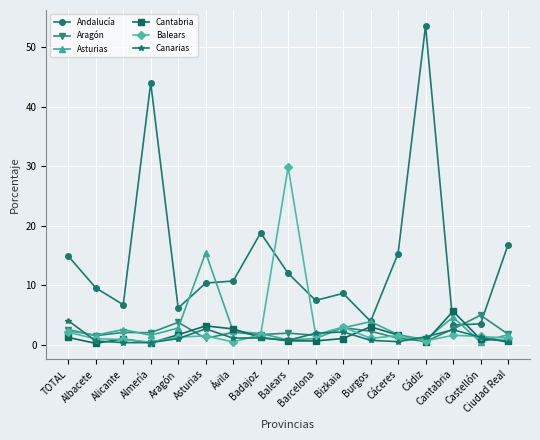

True or false: Aragón has more than 0 points higher than both neighbors.

True